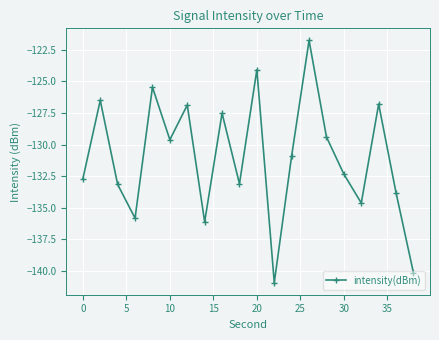

What is the minimum value shown in the chart?

-140.9